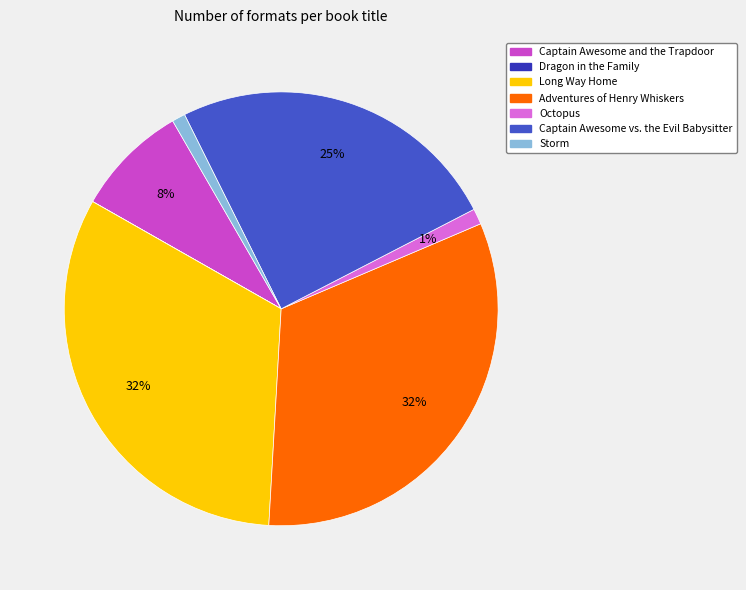

Is the sum of Long Way Home and Storm greater than half?

No